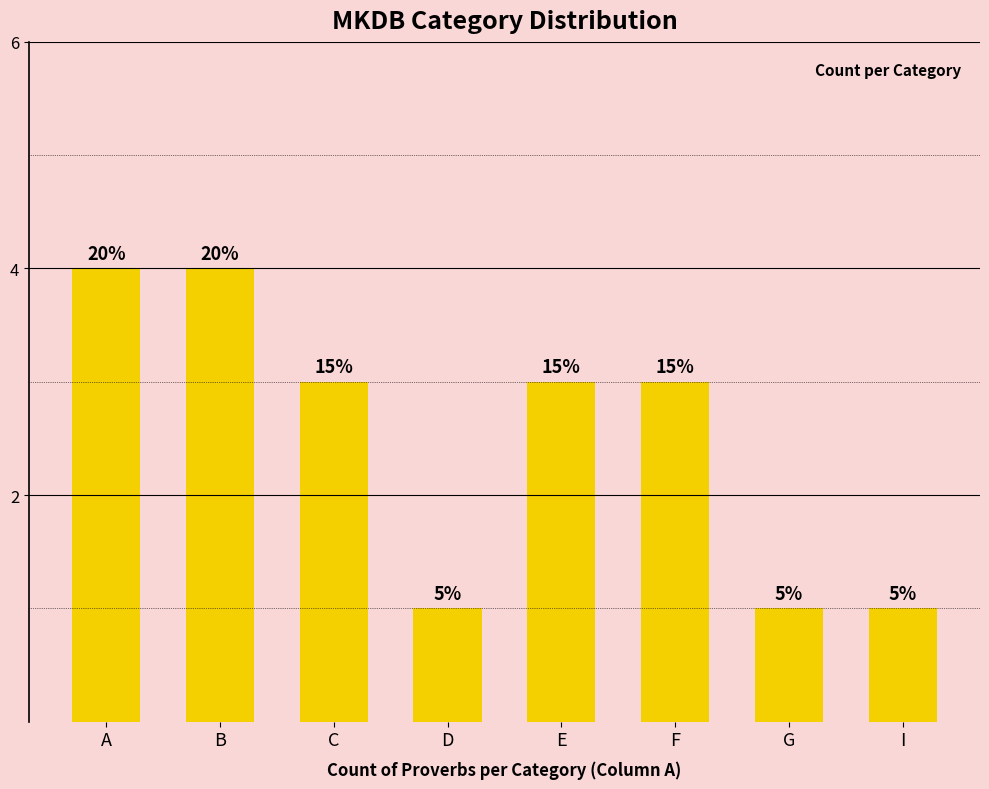

Is it true that the value at C is 2?

False